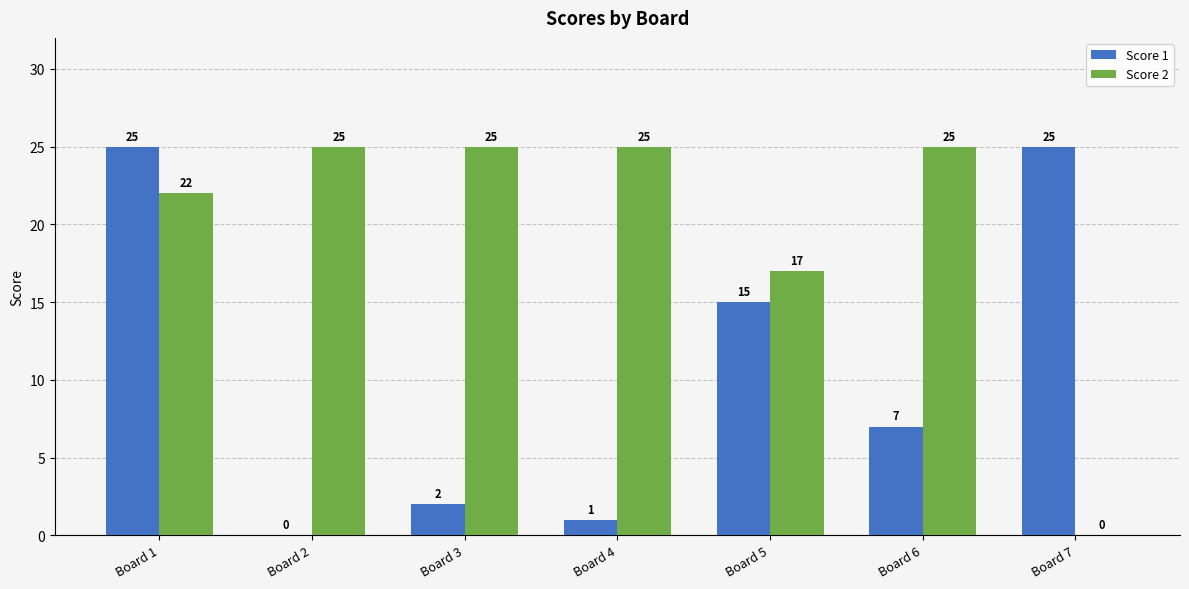

How many values in Score 1 are above zero?

6